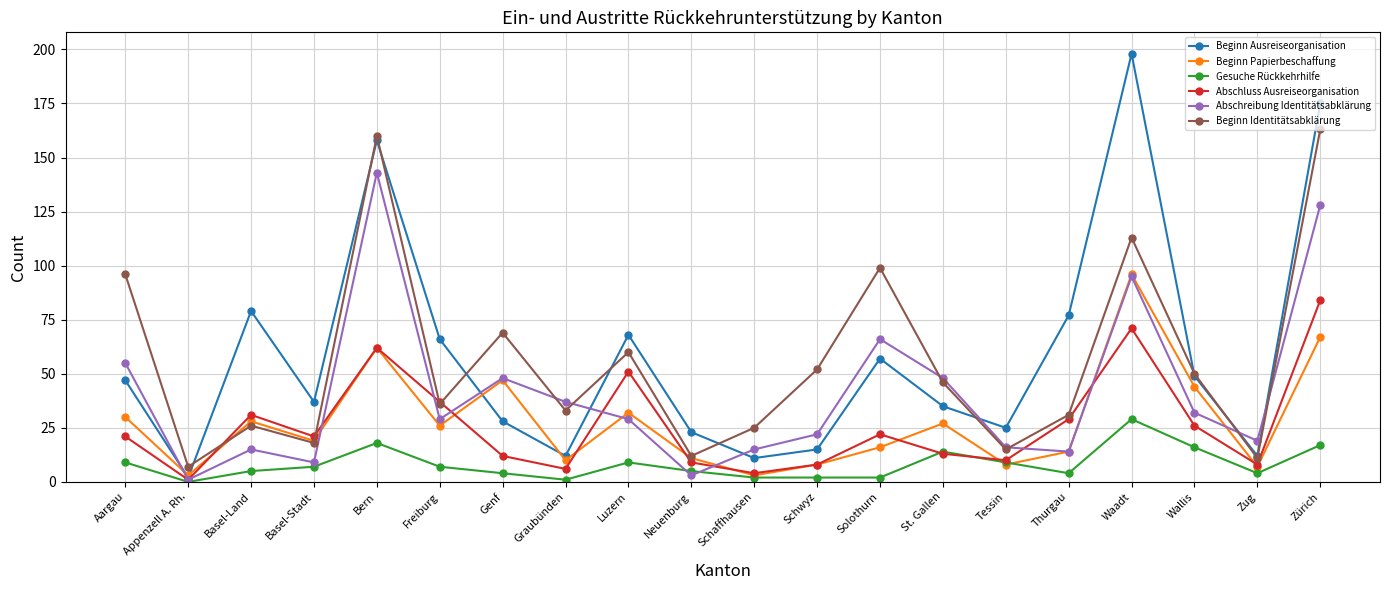

The value of Beginn Papierbeschaffung at Luzern is 17. True or false?

False